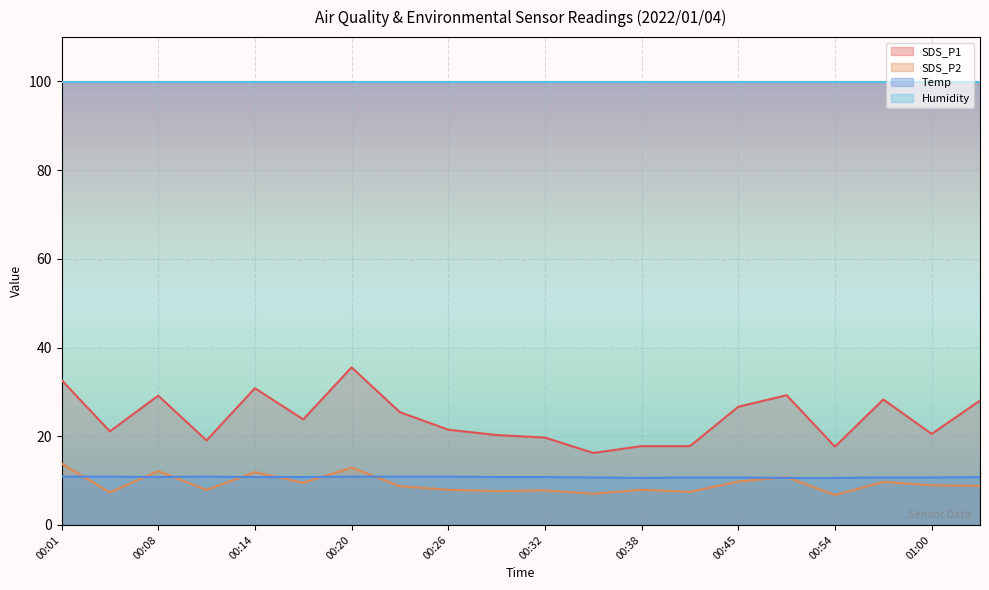

Which series has the largest total across all categories?

Humidity